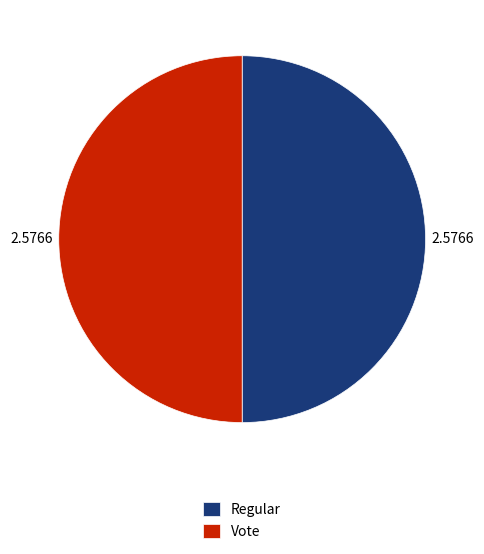

Approximately how many times larger is the value at Regular compared to Vote?

1.0